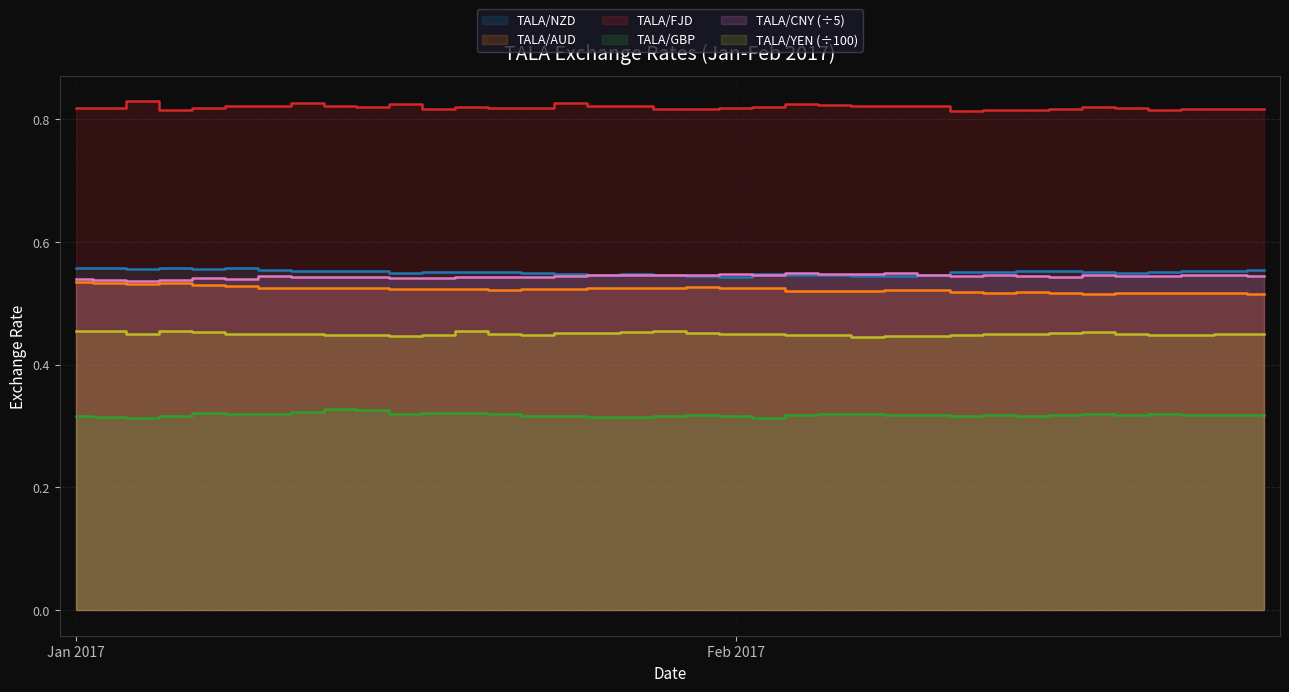

What are all the series names shown in the legend?

TALA/YEN, TALA/CNY, TALA/GBP, TALA/FJD, TALA/NZD, TALA/AUD